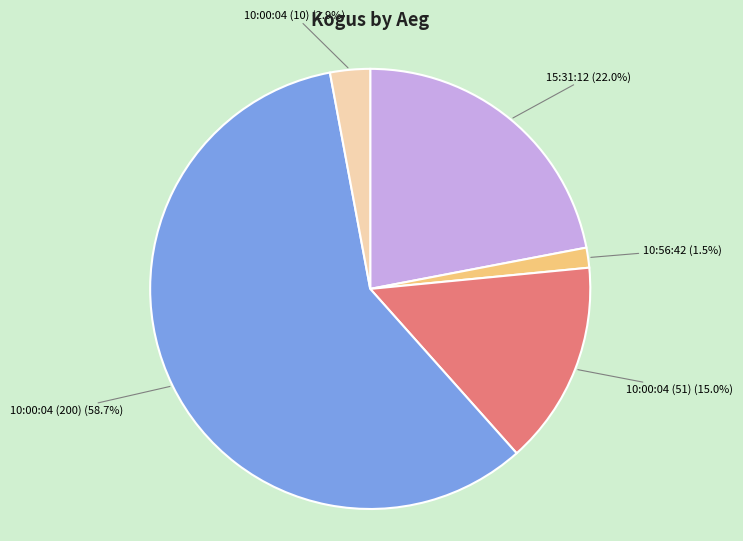

To the nearest percent, what is the combined percentage of 10:56:42 and 15:31:12?

23%